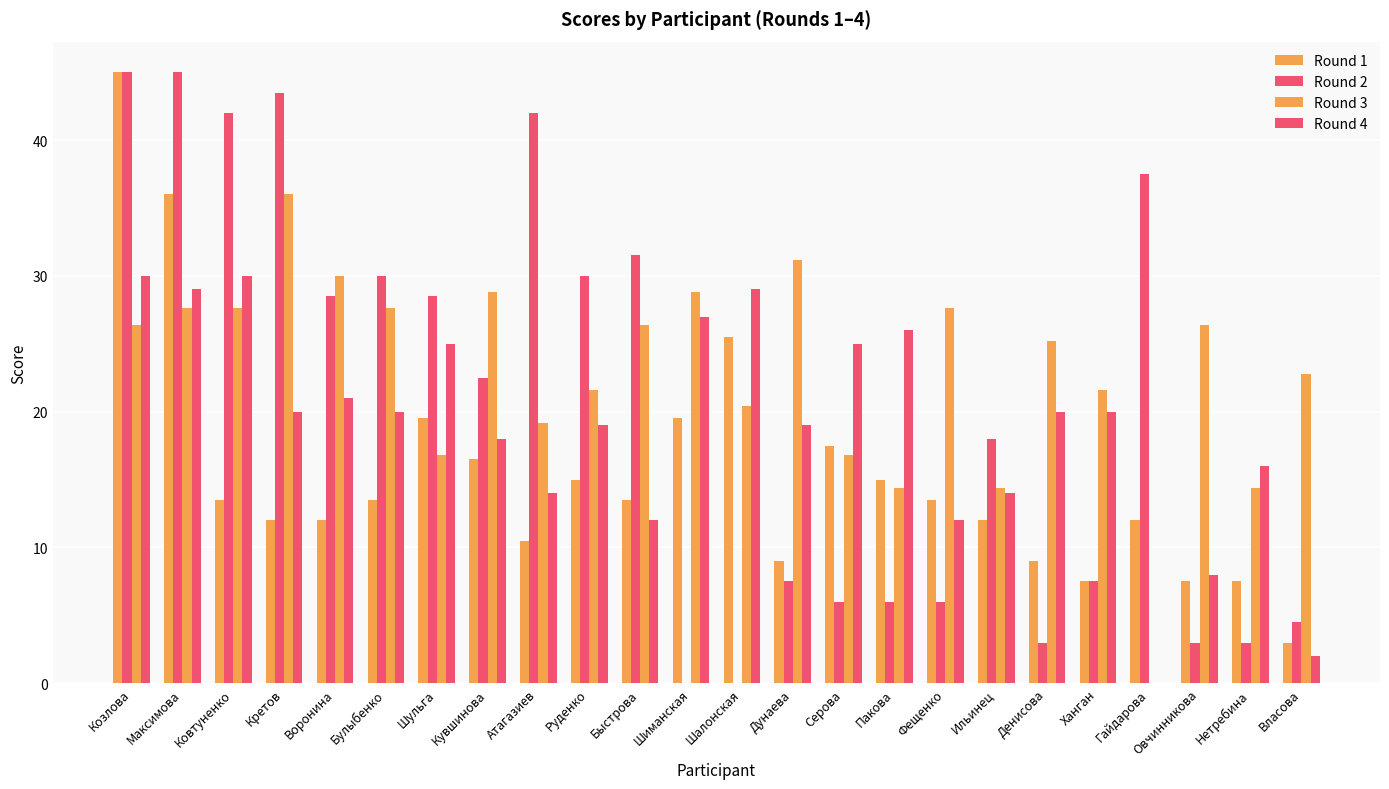

How many categories are shown in the chart?

24